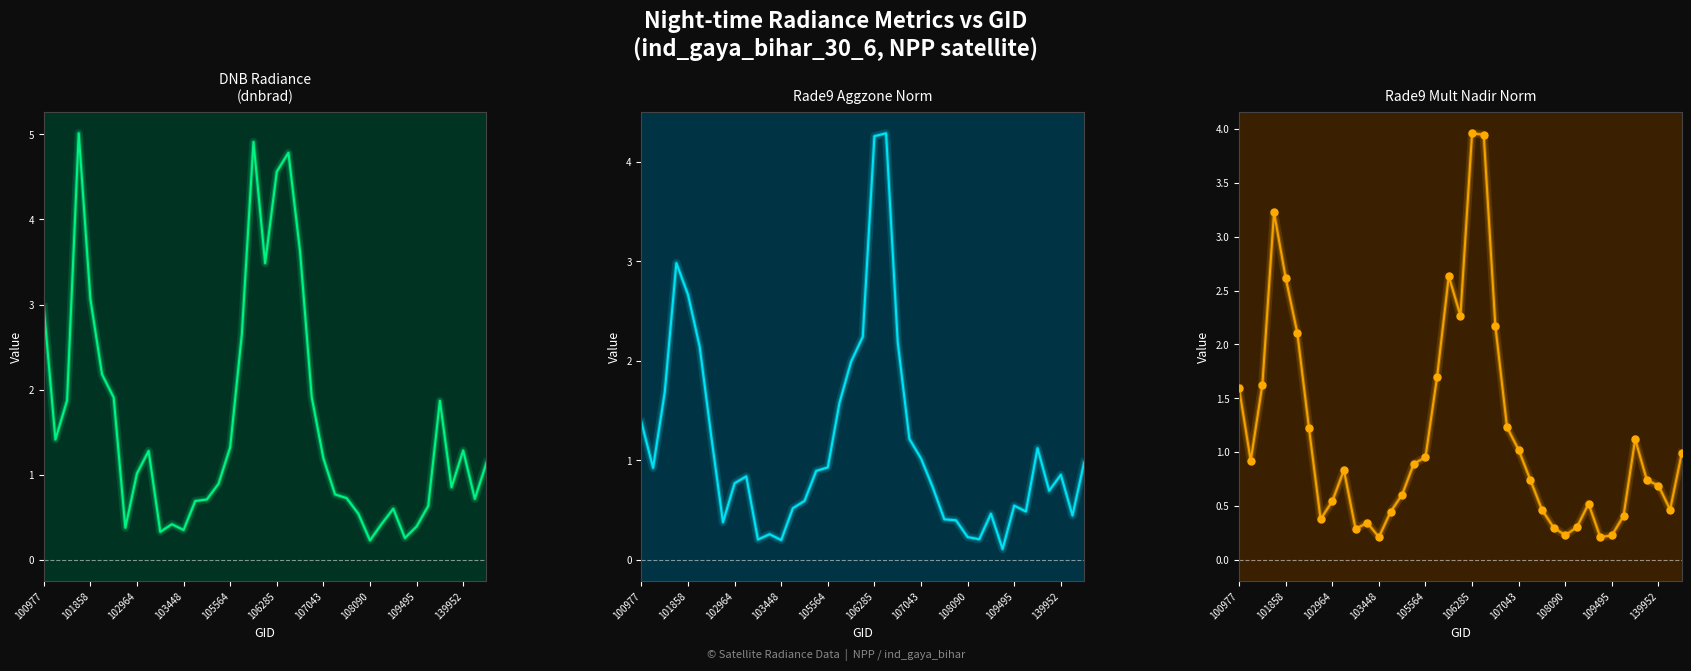

At how many categories does at least one series exceed 3?

7